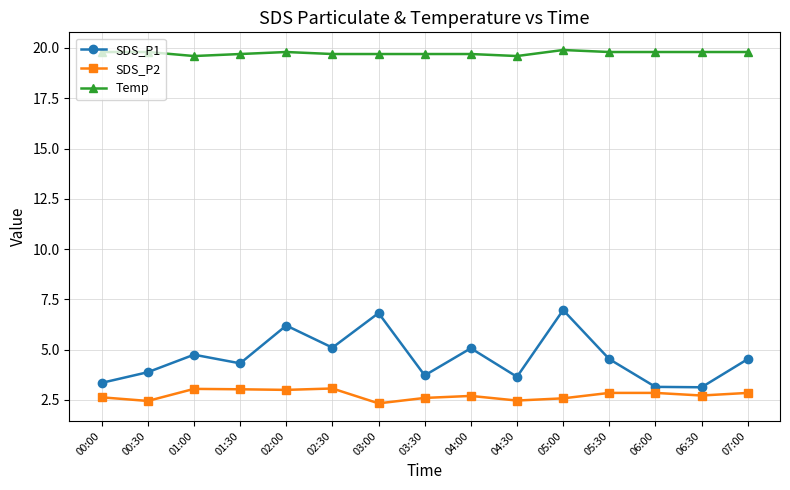

What position from the right is 07:00?

1